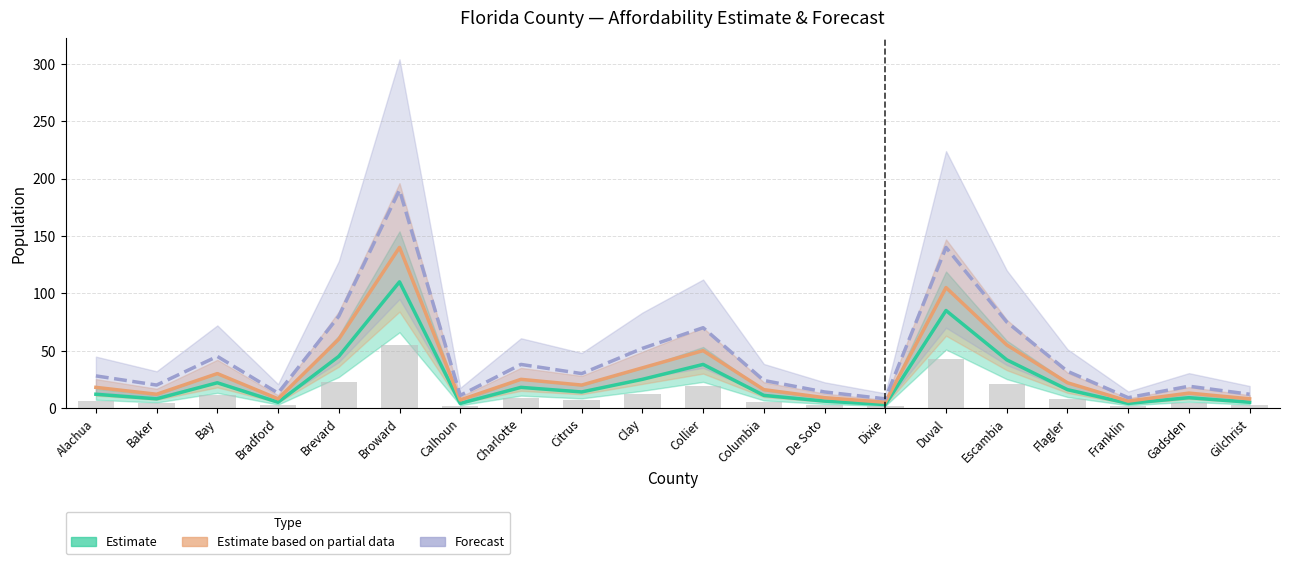

At how many categories does at least one series exceed 170?

1